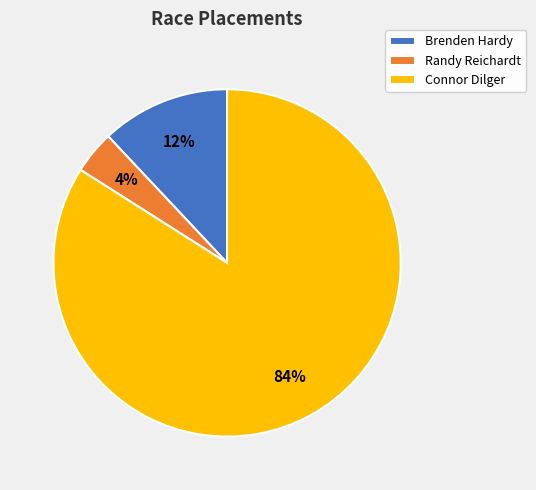

To the nearest percent, what percentage of the pie is Connor Dilger?

84%